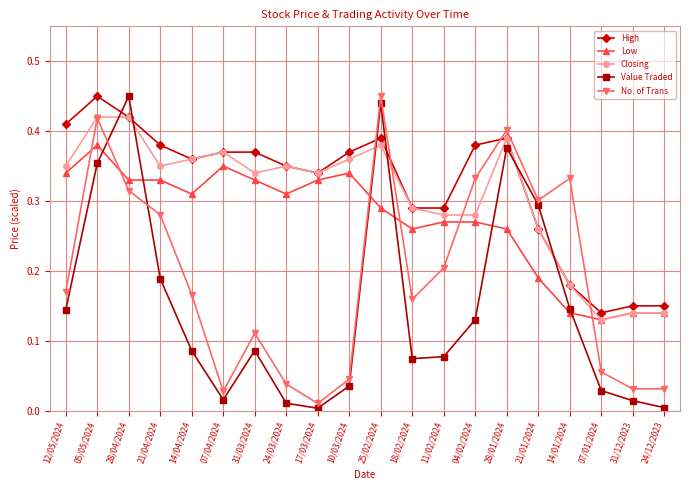

True or false: Low and Value Traded cross at least once.

True